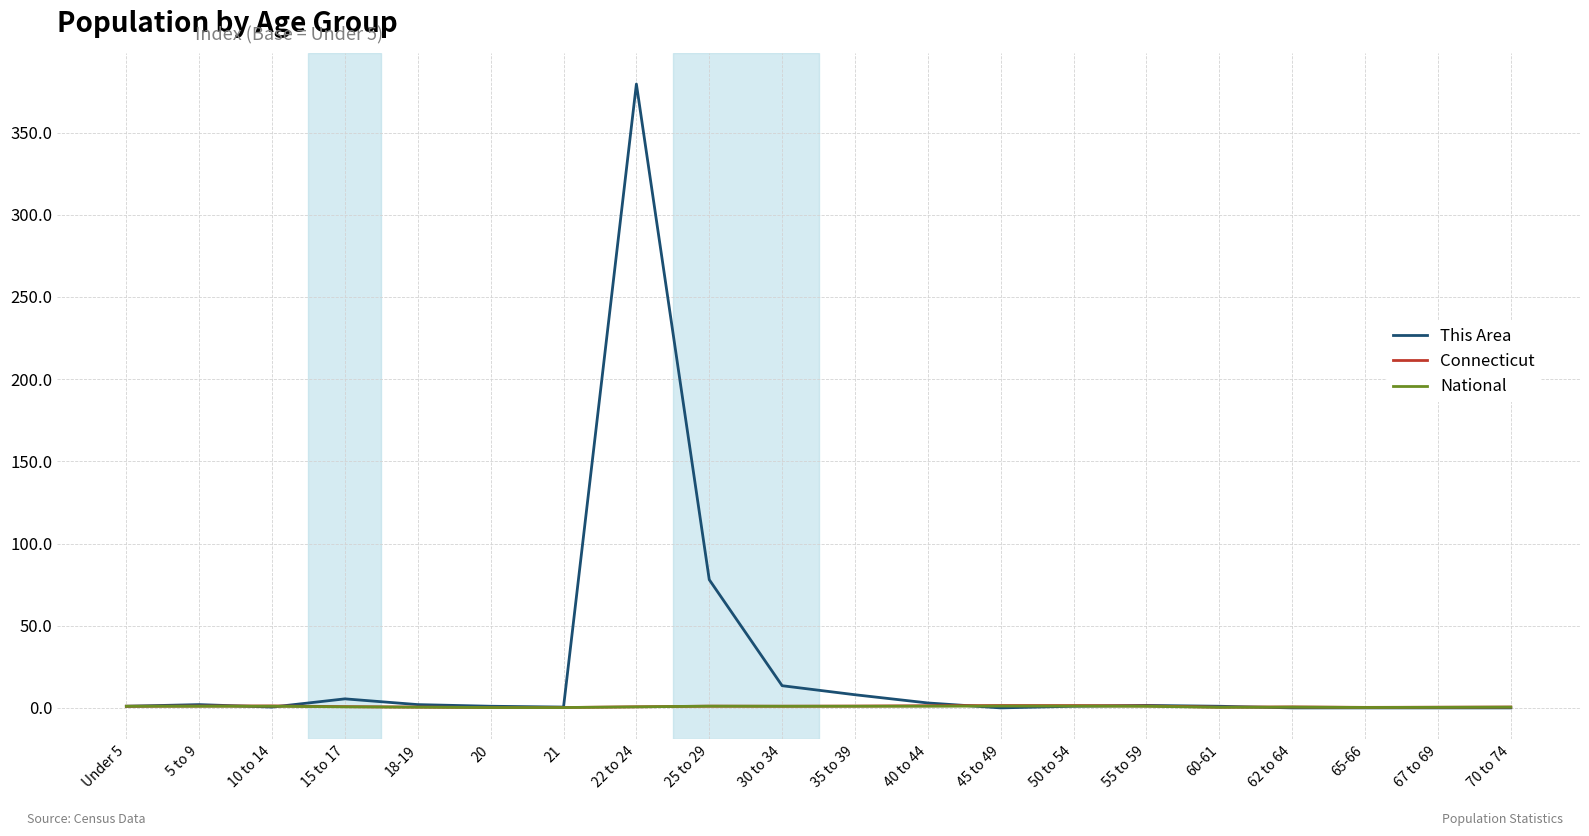

Which series ends up on top after the final intersection of This Area and National?

National